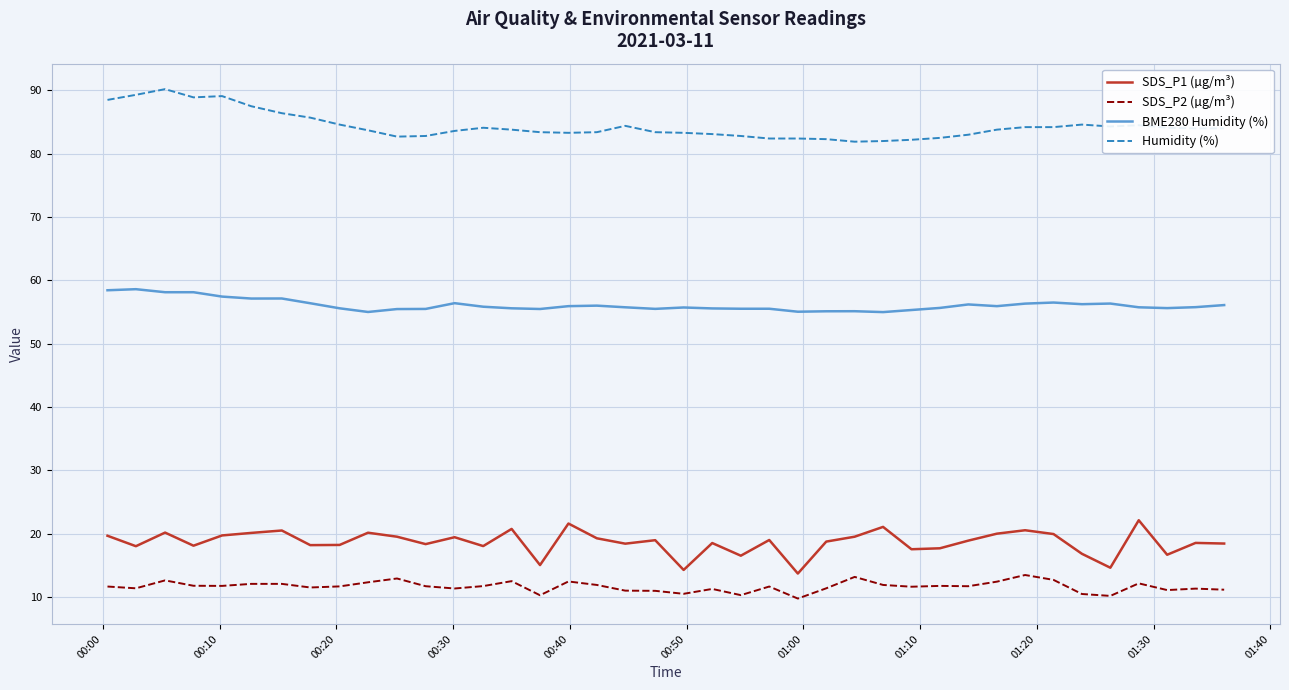

True or false: Humidity (%) and SDS_P1 (µg/m³) cross at least once.

False